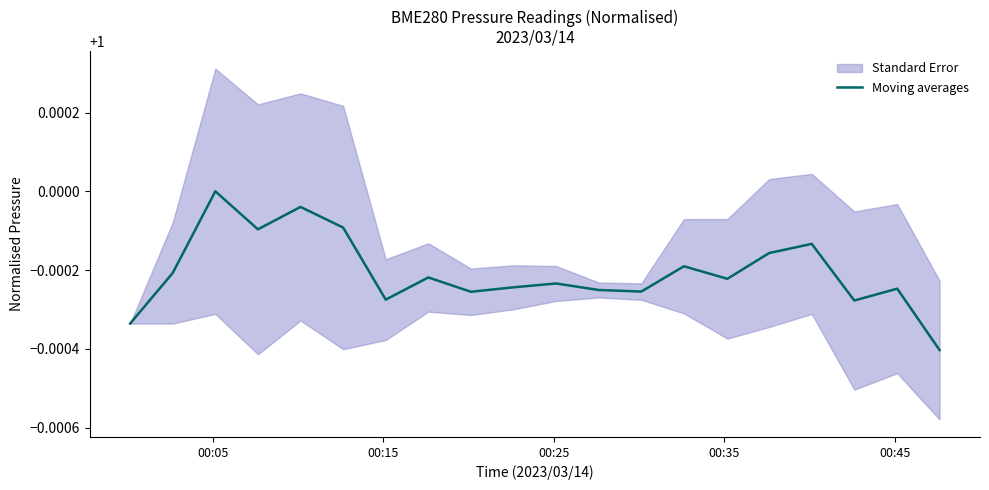

How many points are lower than both their immediate neighbors (excluding endpoints)?

6